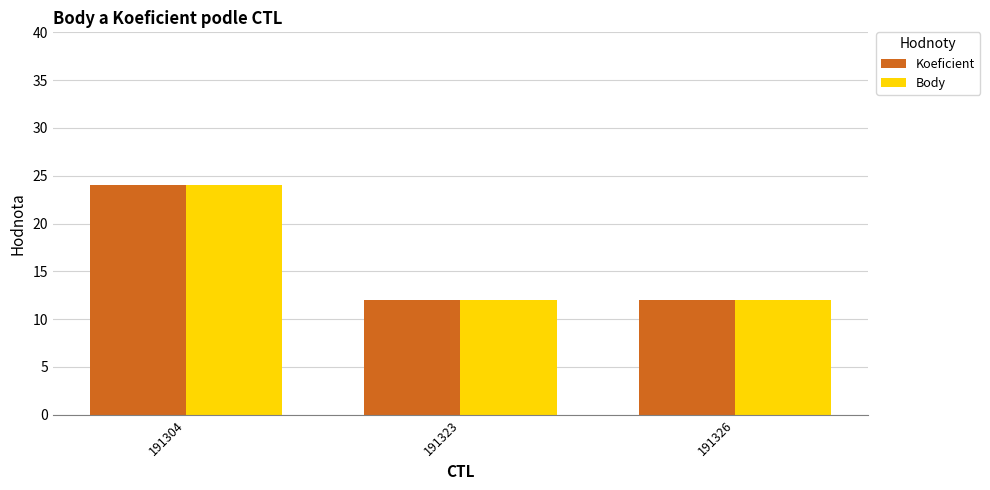

What is the difference between the maximum and minimum values in the Body series?

12